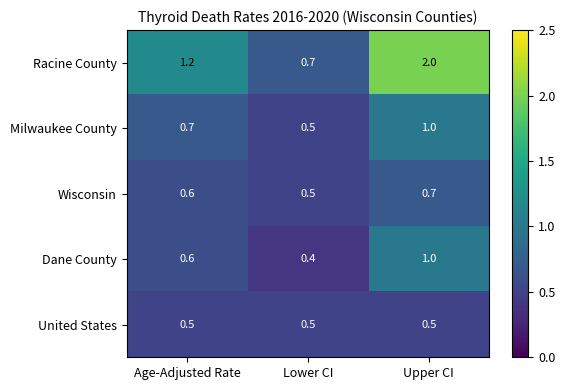

What is the maximum value shown in the chart?

2.0